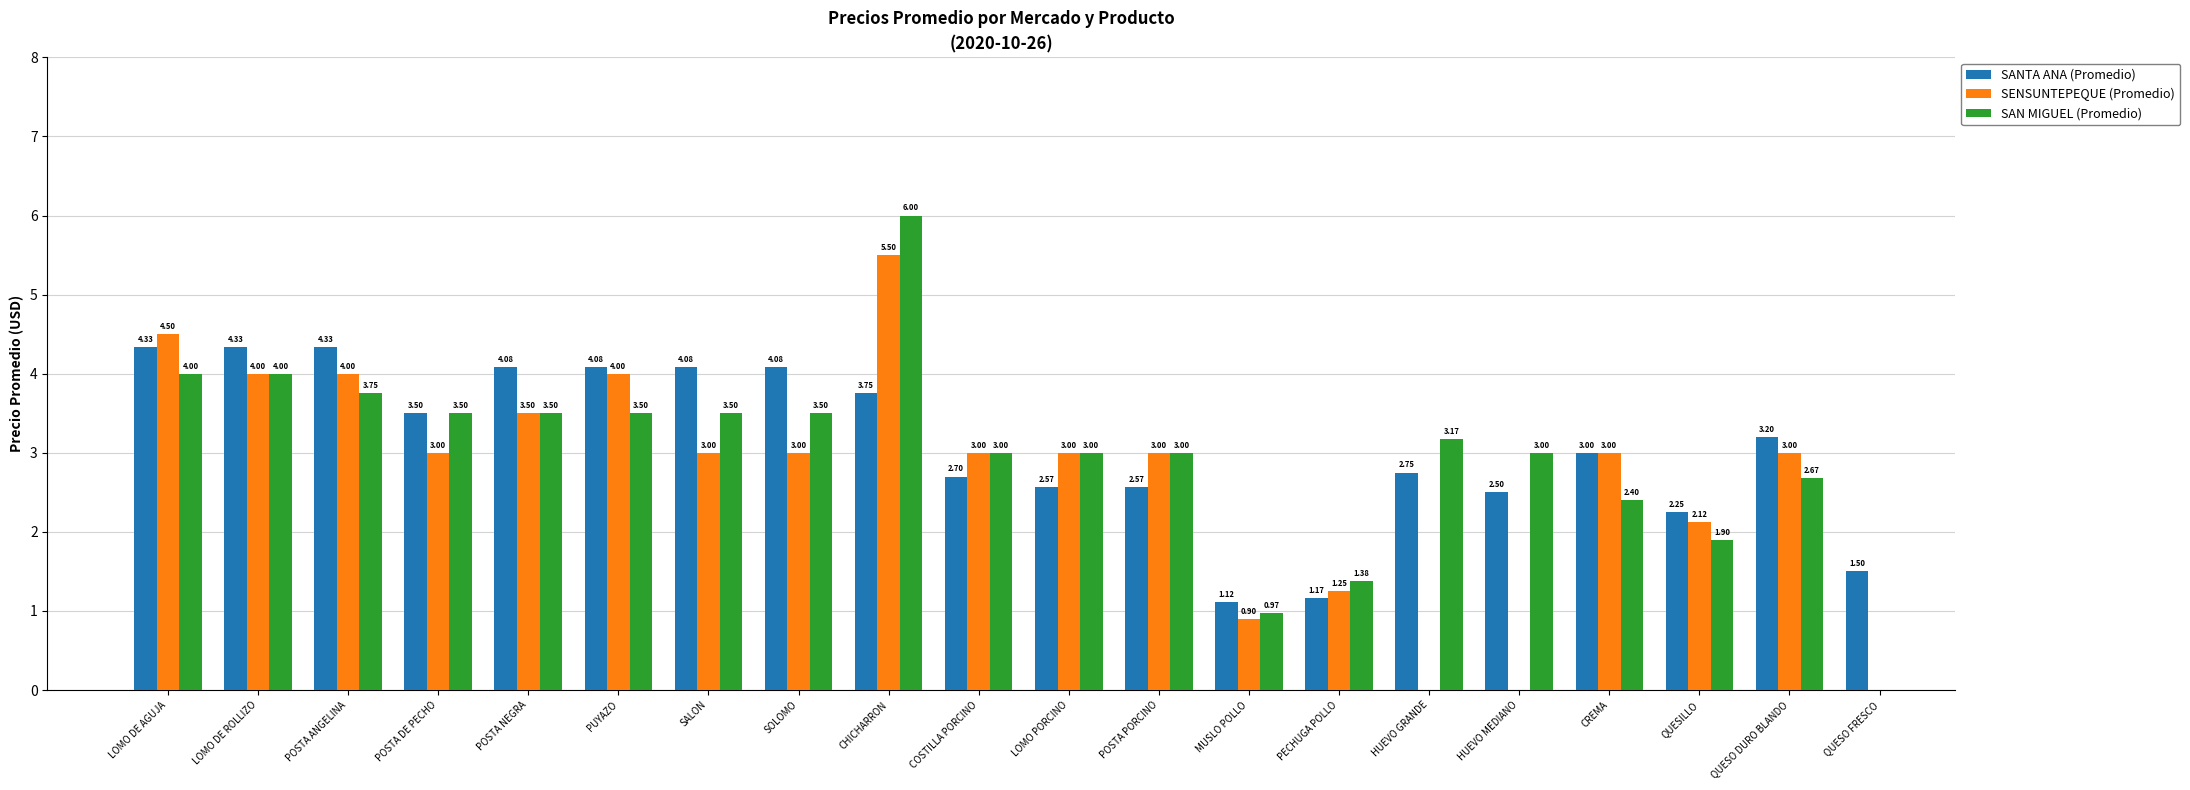

How many SENSUNTEPEQUE (Promedio) values are between 3 and 4?

12